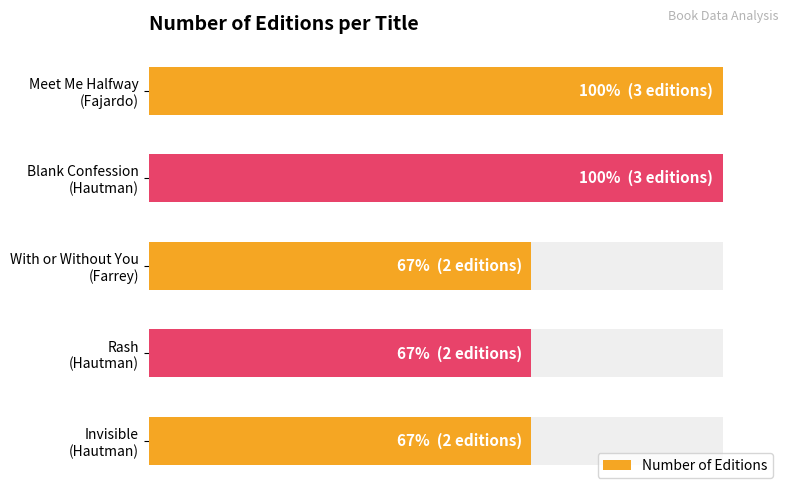

What is the difference between the second highest and second lowest values?

1